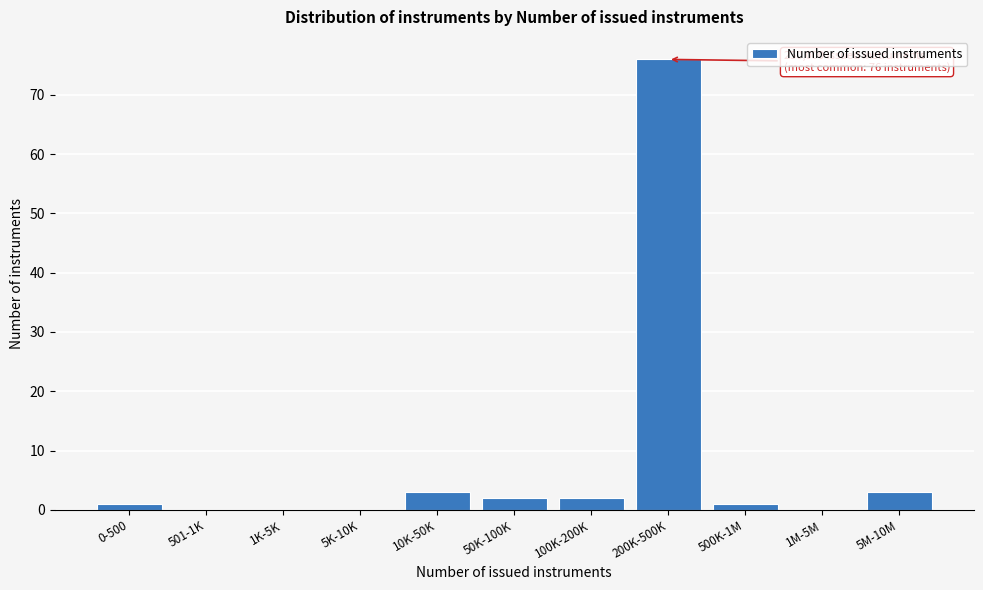

Reading left to right, extract all data points from this chart.

0-500=1	501-1K=0	1K-5K=0	5K-10K=0	10K-50K=3	50K-100K=2	100K-200K=2	200K-500K=76	500K-1M=1	1M-5M=0	5M-10M=3